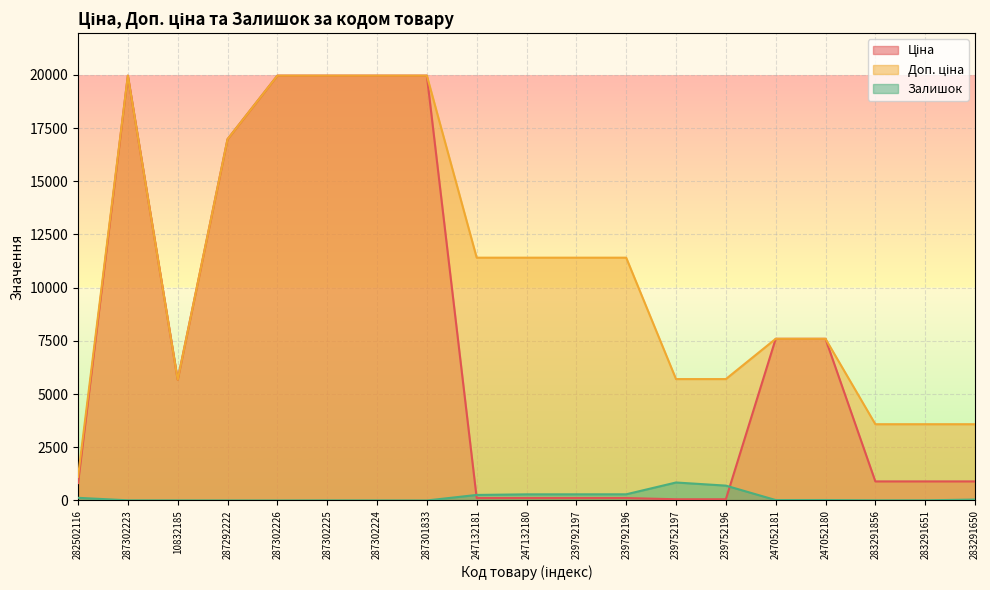

At which label does Доп. ціна reach its peak?

287302223